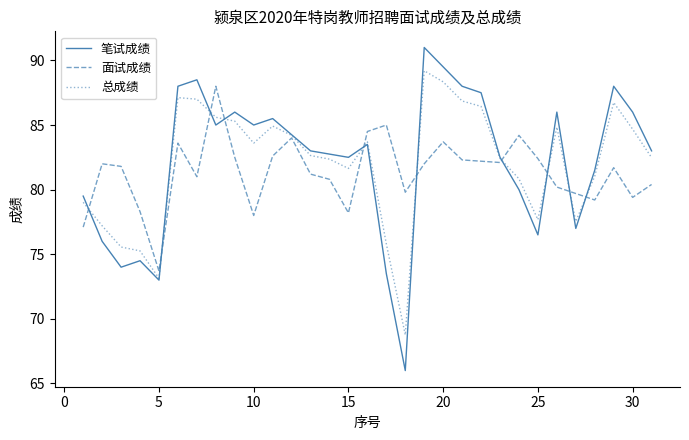

How many interior local peaks does the 总成绩 series have?

6